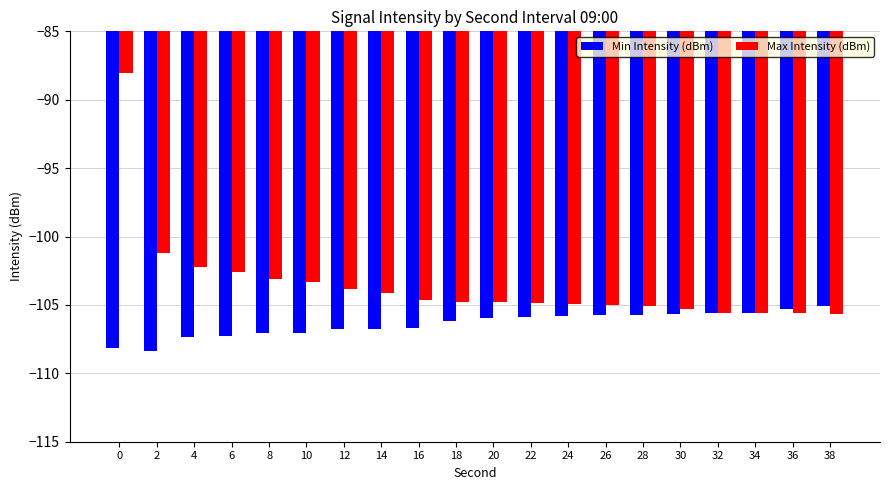

What is the minimum value for Max Intensity (dBm)?

-105.7